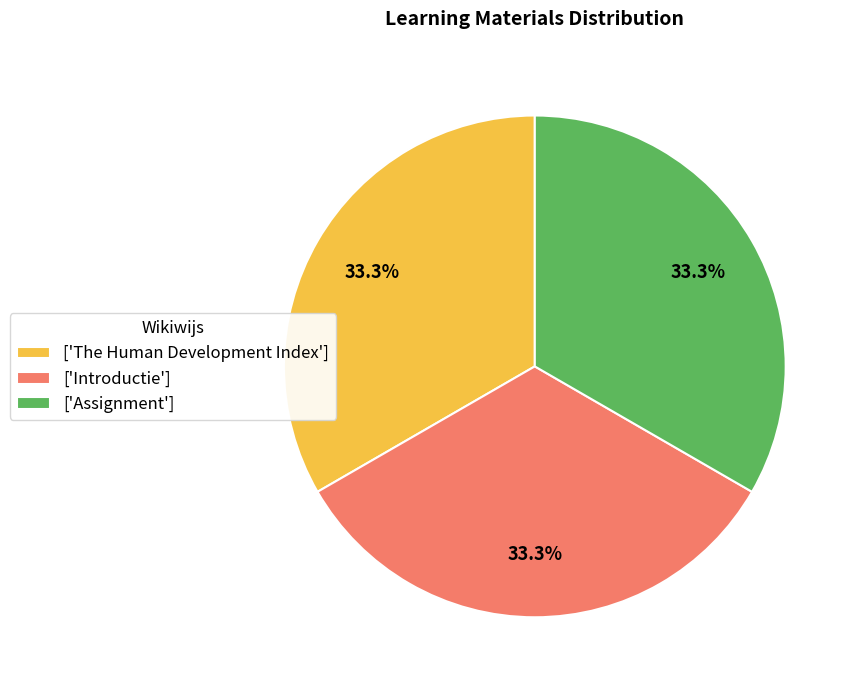

Combined, what portion of the pie is ['Introductie'] and ['The Human Development Index']?

66.7%